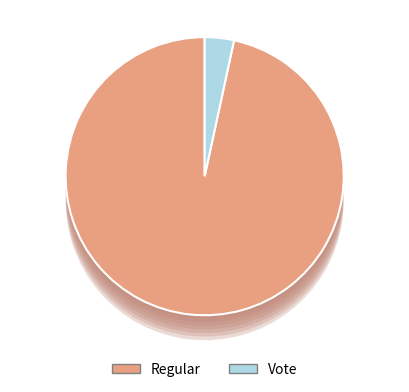

Which category has the biggest portion of the pie?

Regular